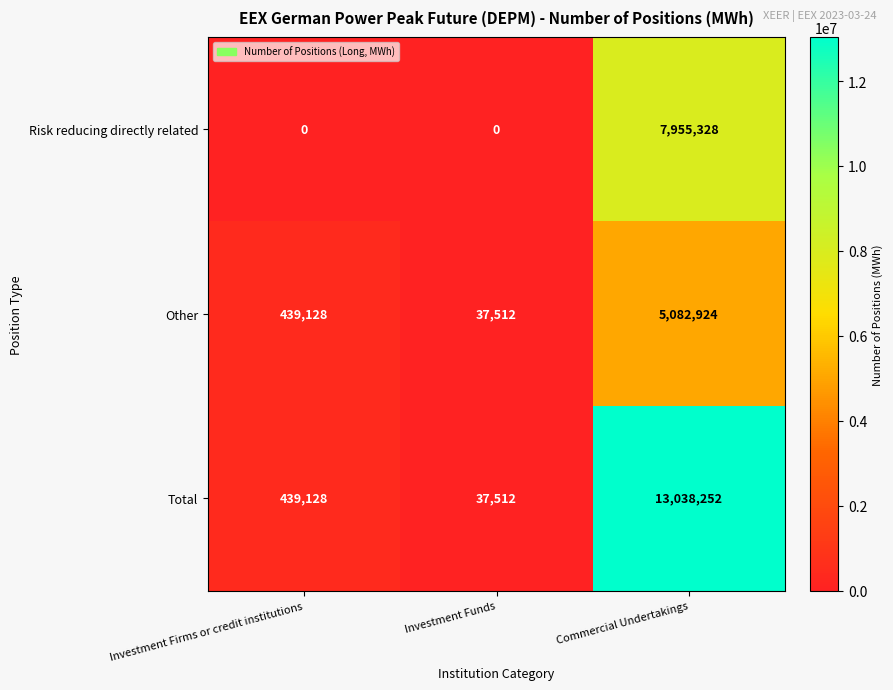

What is the approximate value of Total at Investment Firms or credit institutions?

439128